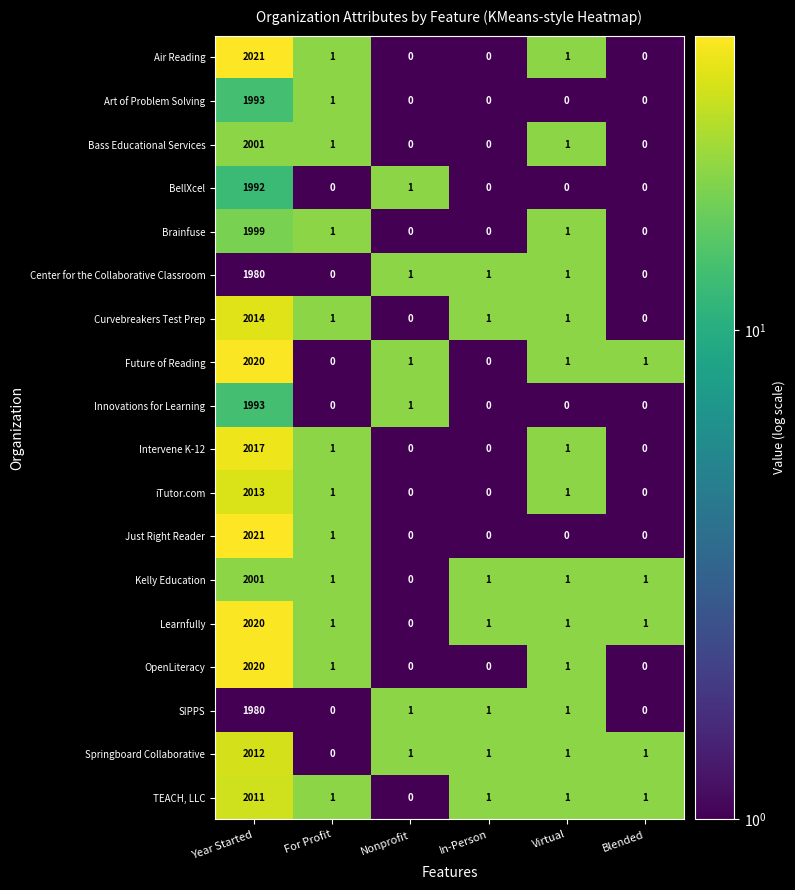

What is the sum of the Learnfully values at Blended and Year Started?

2021